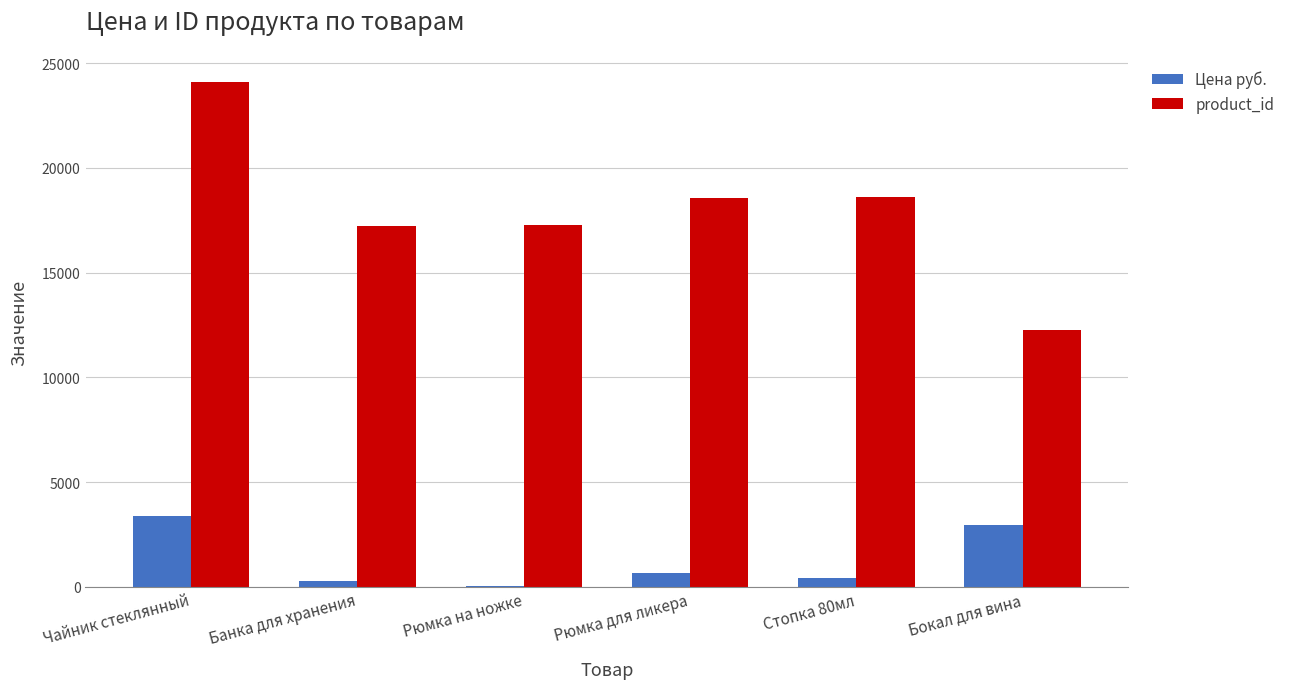

Read the product_id value at Рюмка для ликера.

18576.0